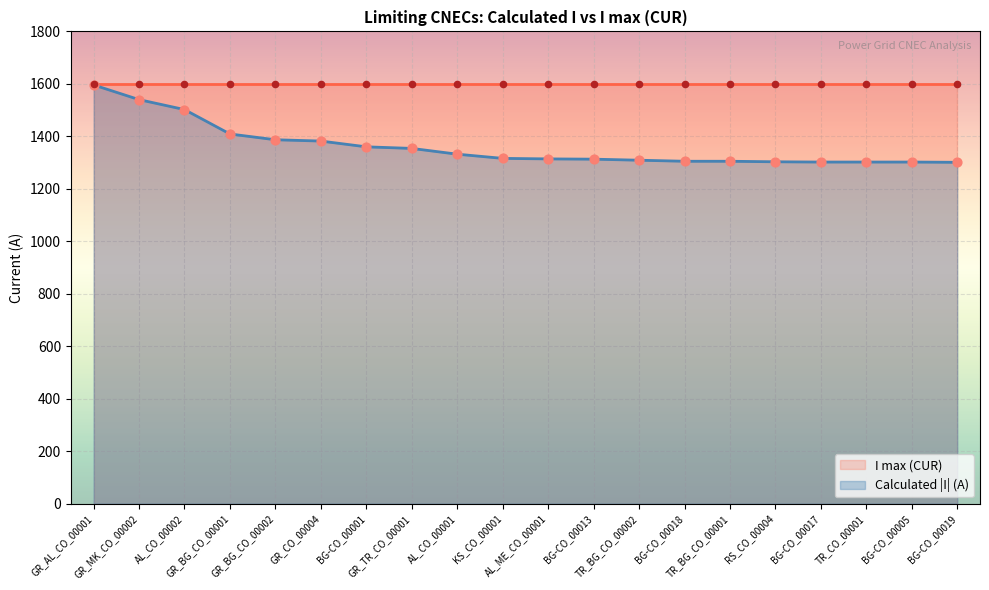

What is the ratio of the value at GR_BG_CO_00001 to the value at BG-CO_00005?

1.1